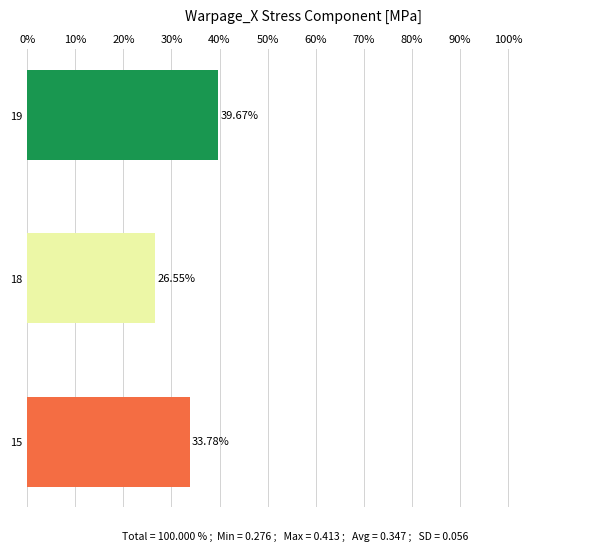

What is the maximum value shown in the chart?

39.7